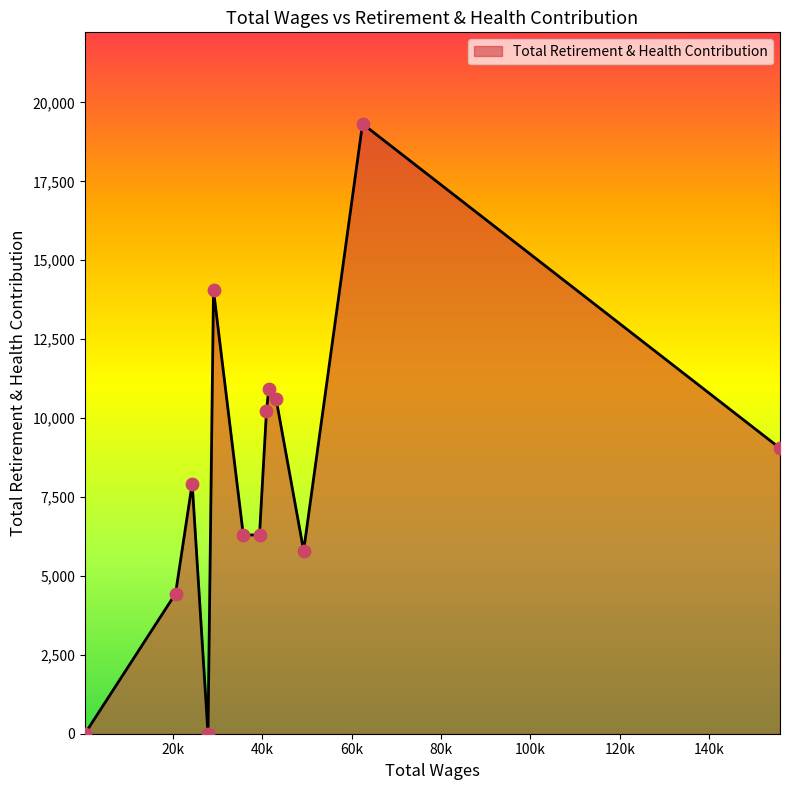

What is the greatest value displayed?

19323